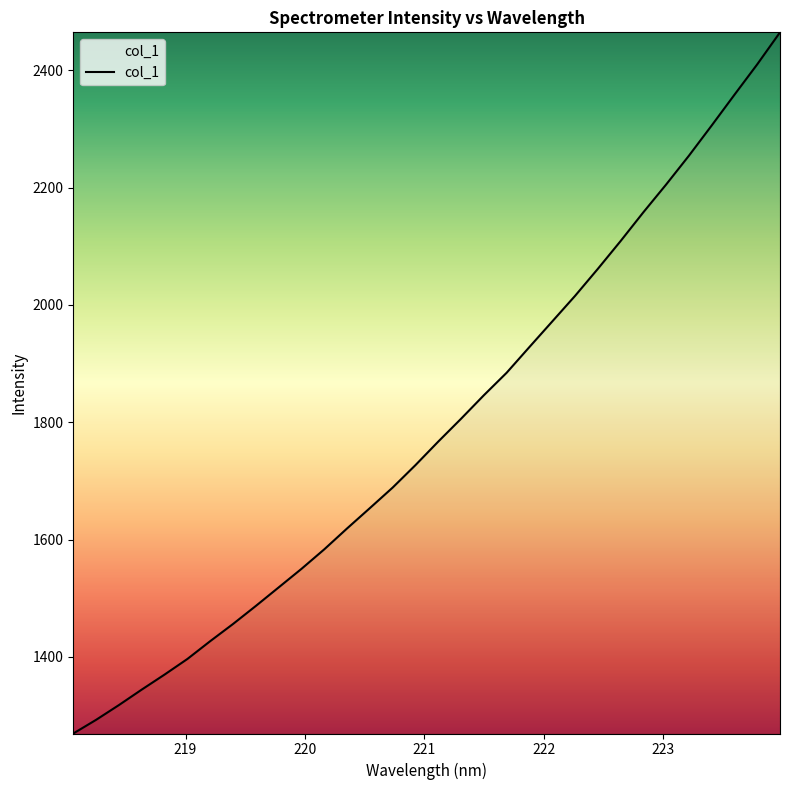

What is the difference between the maximum and minimum values?

1195.5